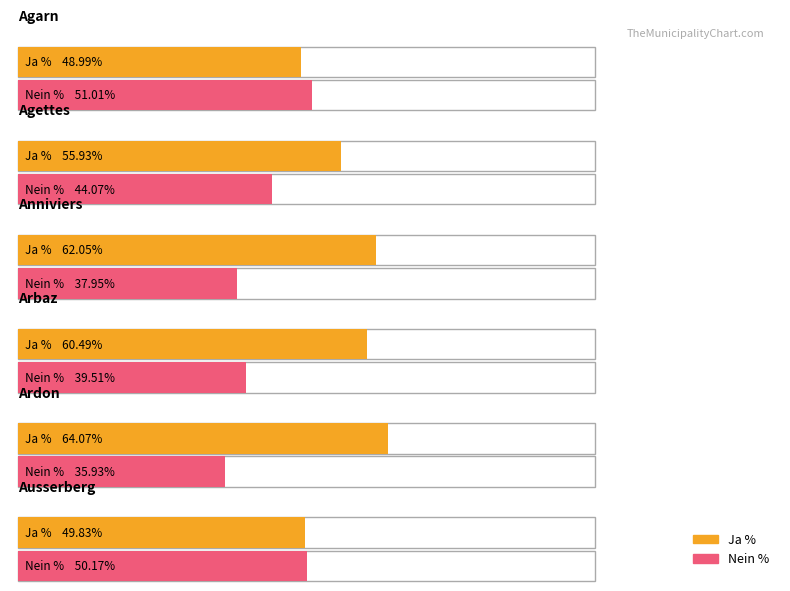

Reading right to left, extract all data points from this chart.

Average utilization: 49.8	64.1	60.5	62.0	55.9	49.0
Maximum utilization: 50.2	35.9	39.5	38.0	44.1	51.0